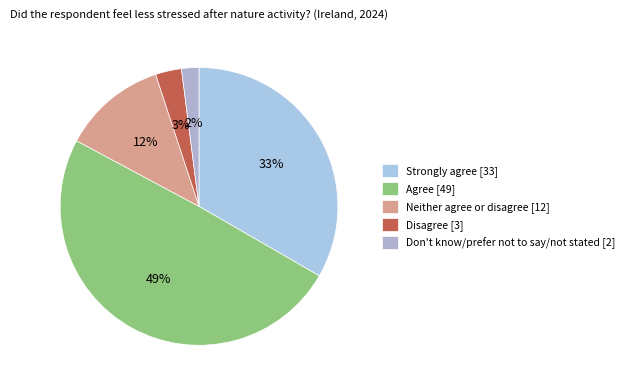

Count the number of slices in the pie.

5